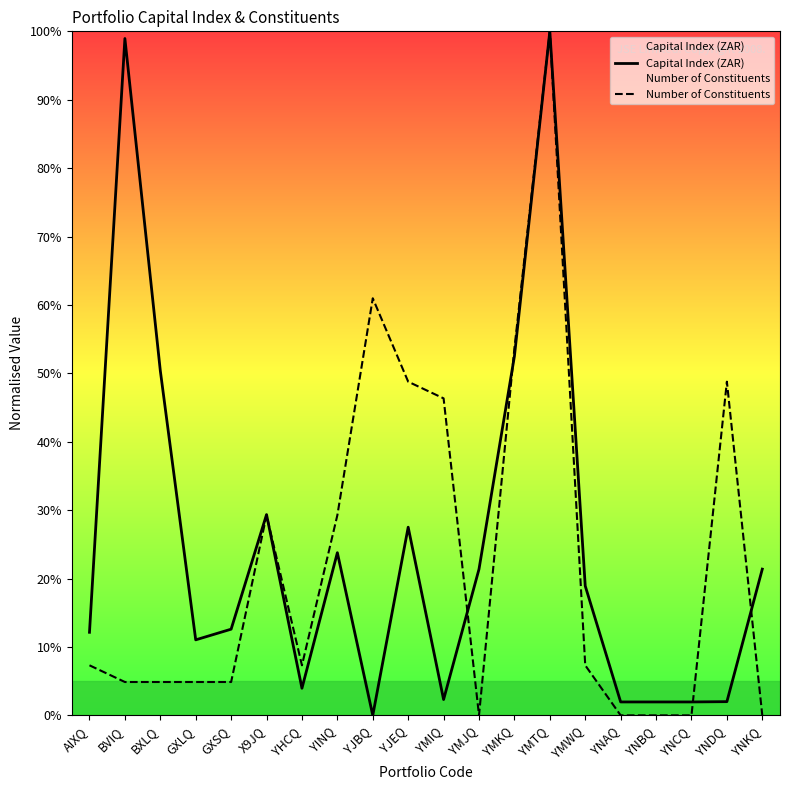

At which label does Number of Constituents reach its peak?

YMTQ